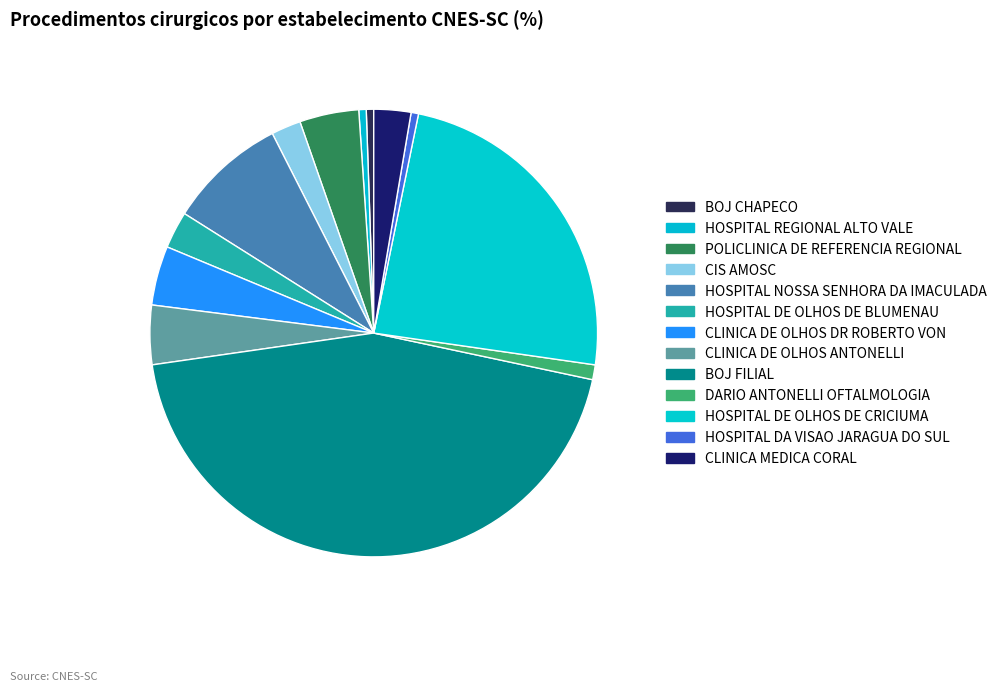

What percentage is the HOSPITAL DA VISAO JARAGUA DO SUL slice, to the nearest percent?

1%